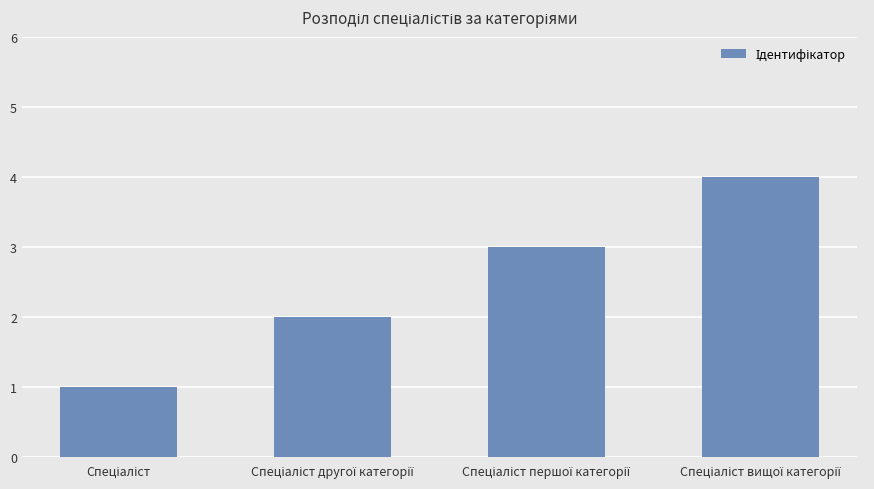

What is the sum of all values?

10